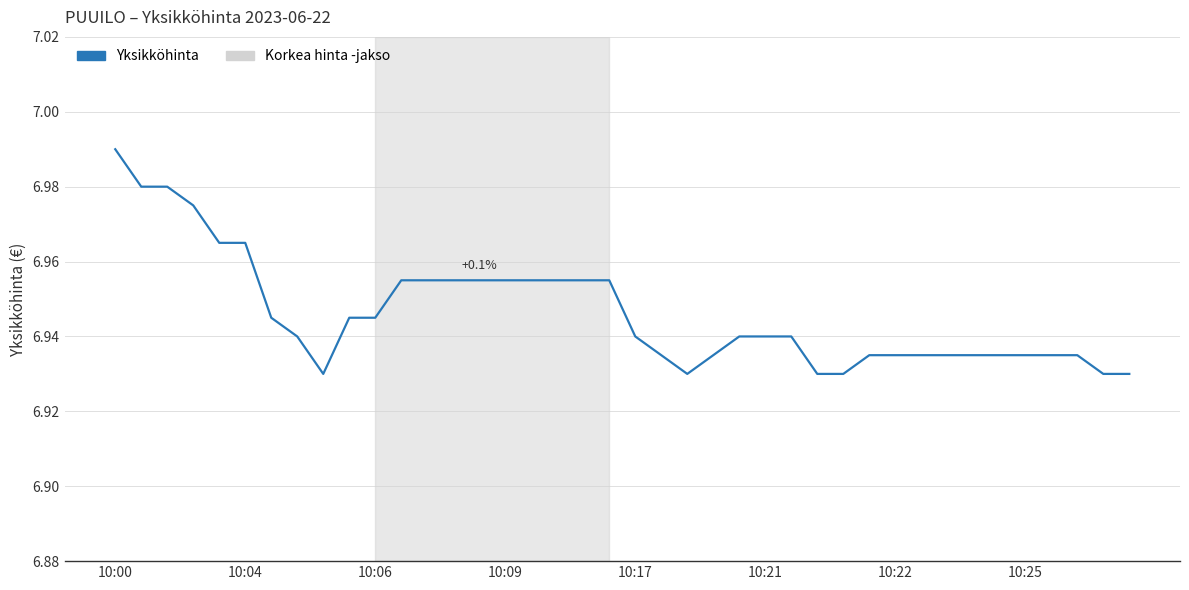

How many lines are shown in the chart?

1